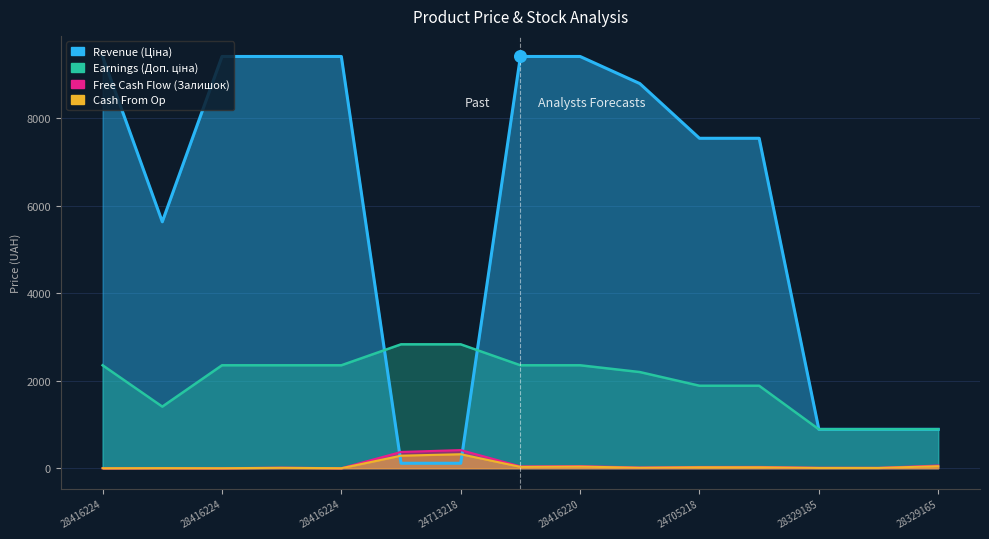

Is the value of Earnings (Доп. ціна) at 24713218 greater than the value of Revenue (Ціна) at 28416224?

No